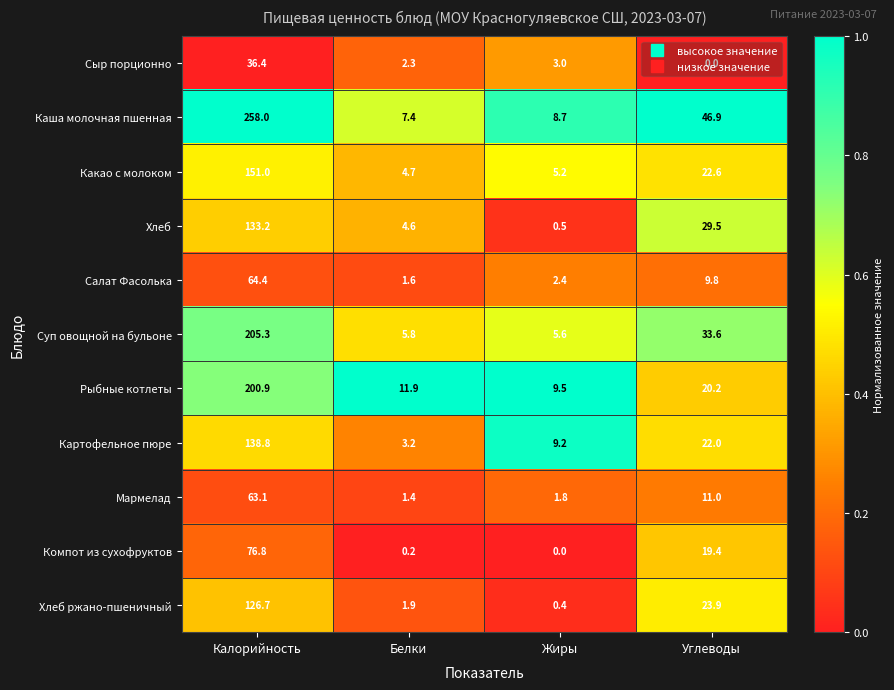

Which series has the largest total across all categories?

Каша молочная пшенная